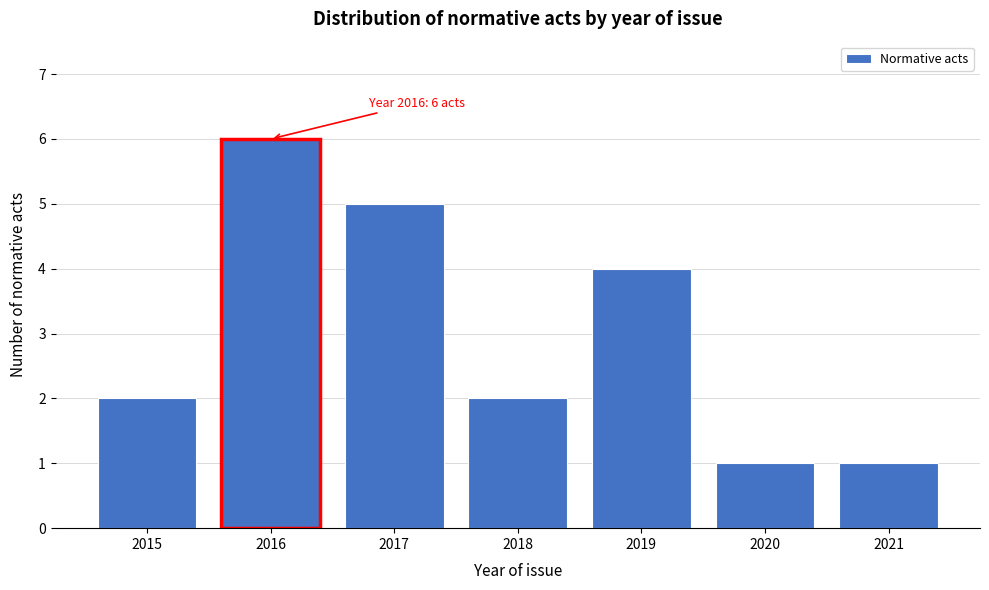

Reading left to right, list all the values displayed in this chart.

2015=2	2016=6	2017=5	2018=2	2019=4	2020=1	2021=1